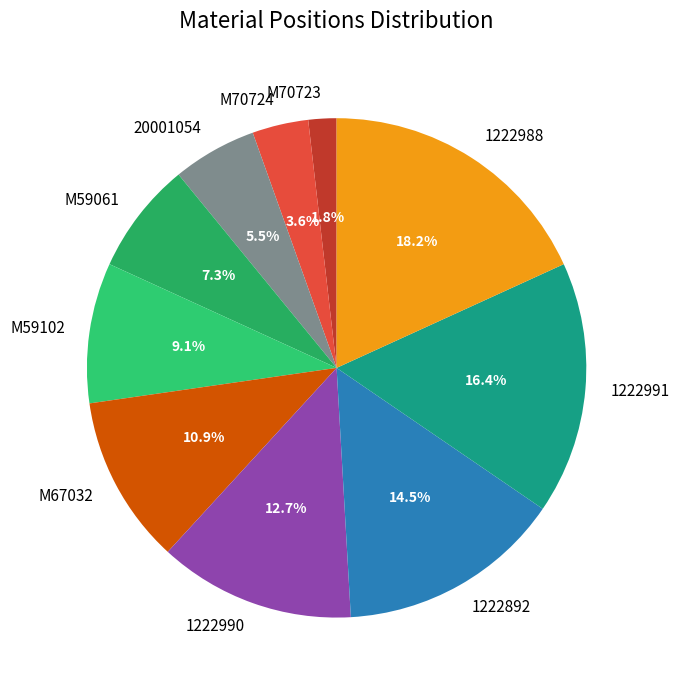

Rank the categories by value from highest to lowest.

1222988, 1222991, 1222892, 1222990, M67032, M59102, M59061, 20001054, M70724, M70723